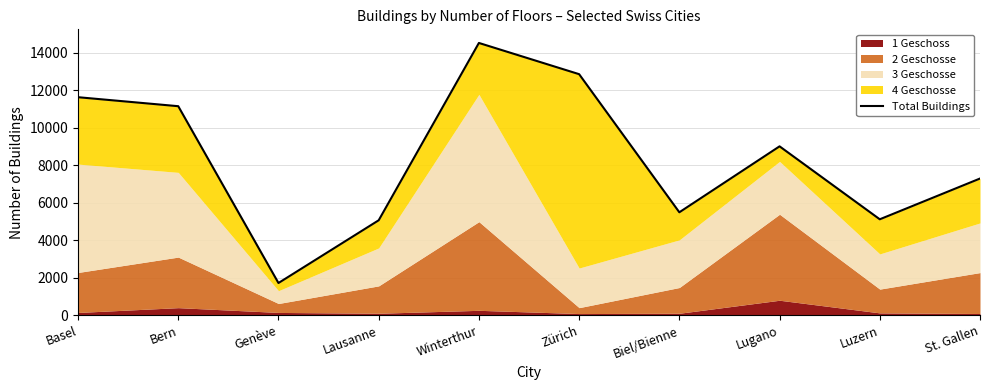

How many data points are above 9002?

4